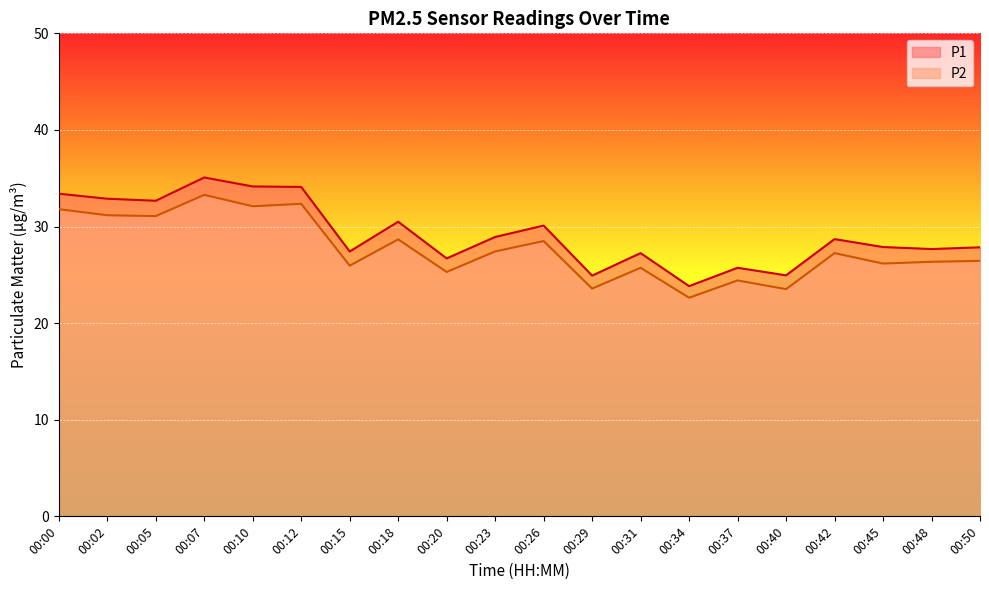

How many lines are shown in the chart?

2